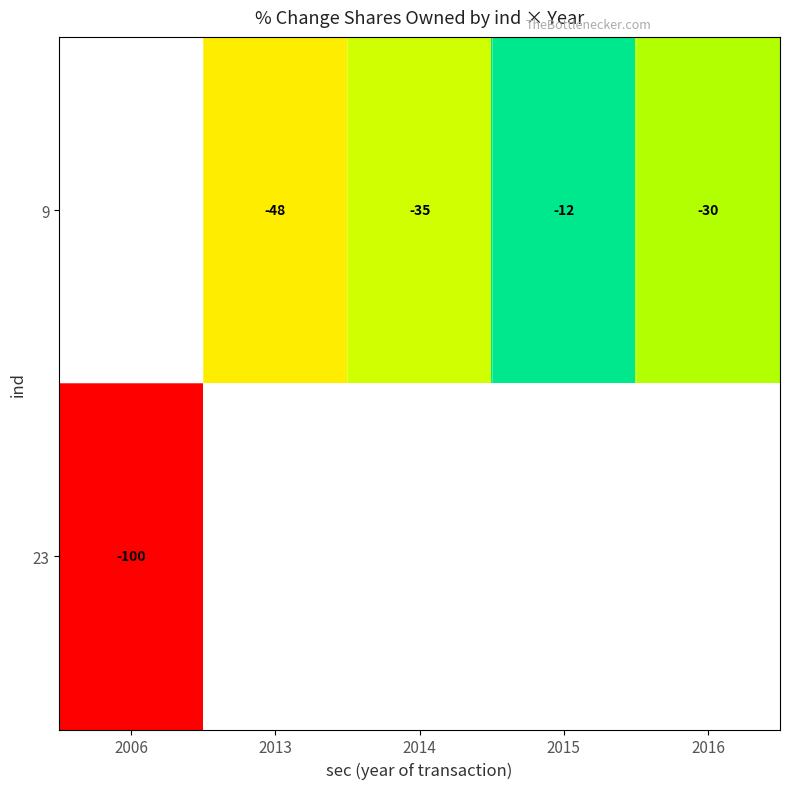

The value of 9 at 2016 is -30. True or false?

True